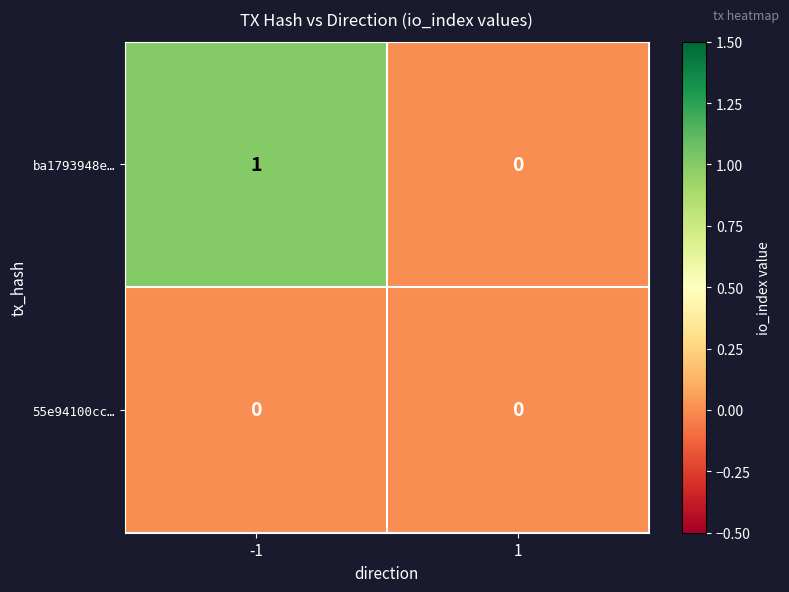

The value of 55e94100cc… at -1 is 0. True or false?

True